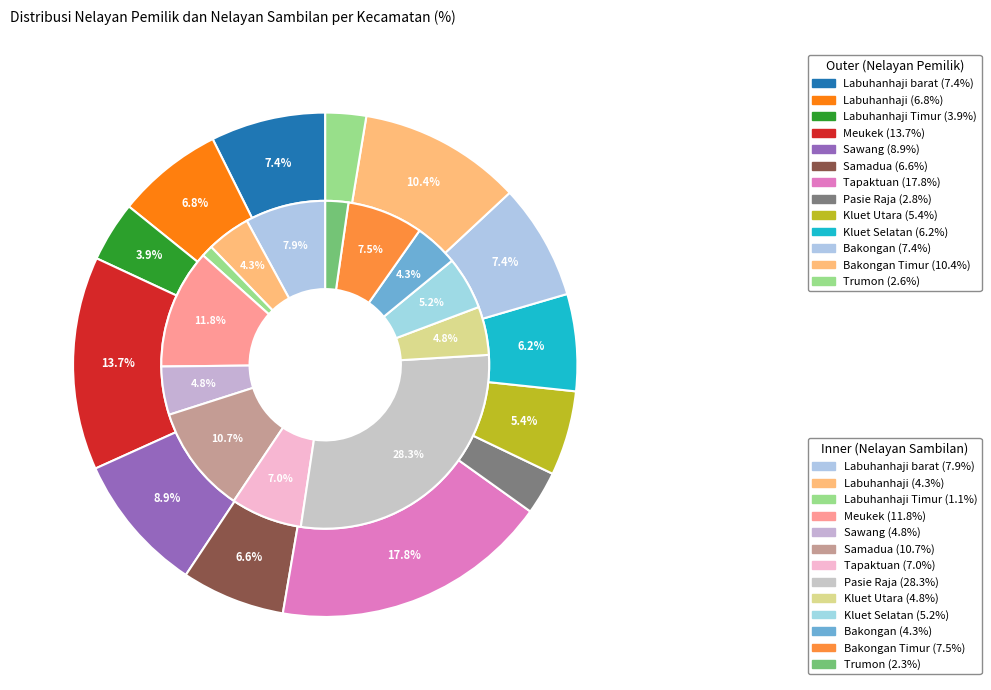

Between Labuhanhaji Timur and Pasie Raja, which series saw the biggest shift?

nelayan_sambilan